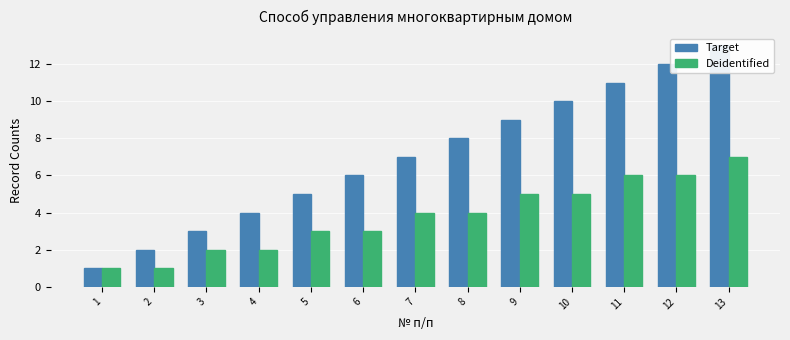

How many series are shown in this chart?

2